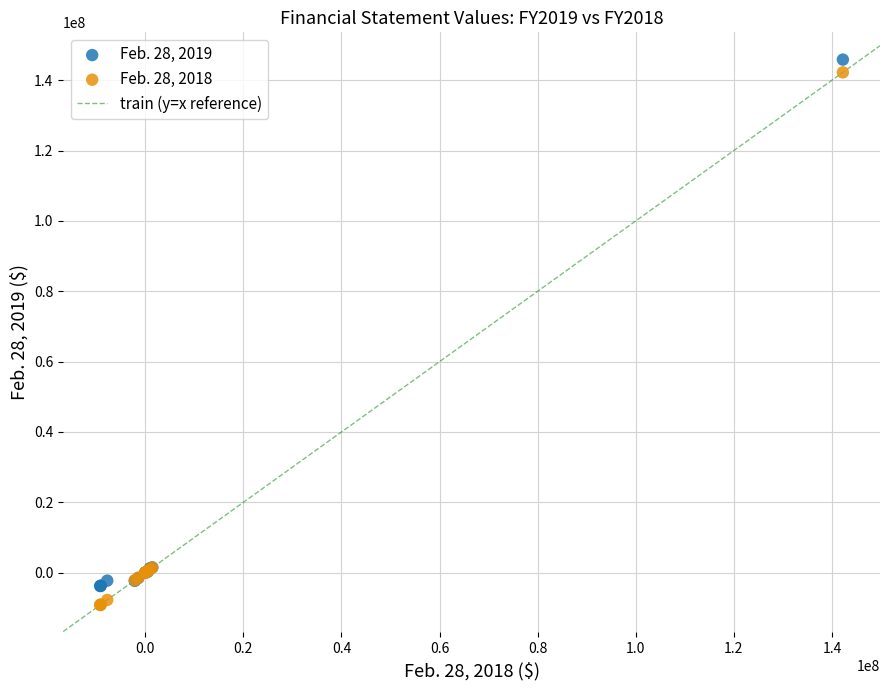

Which series has the largest Y range (max minus min)?

Feb. 28, 2018